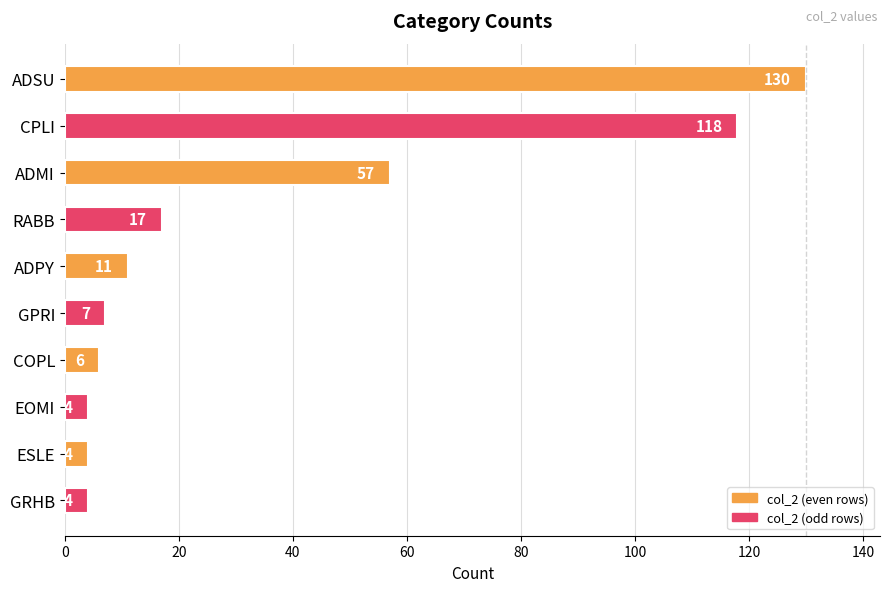

What is the sum of the values at GPRI and ADSU?

137